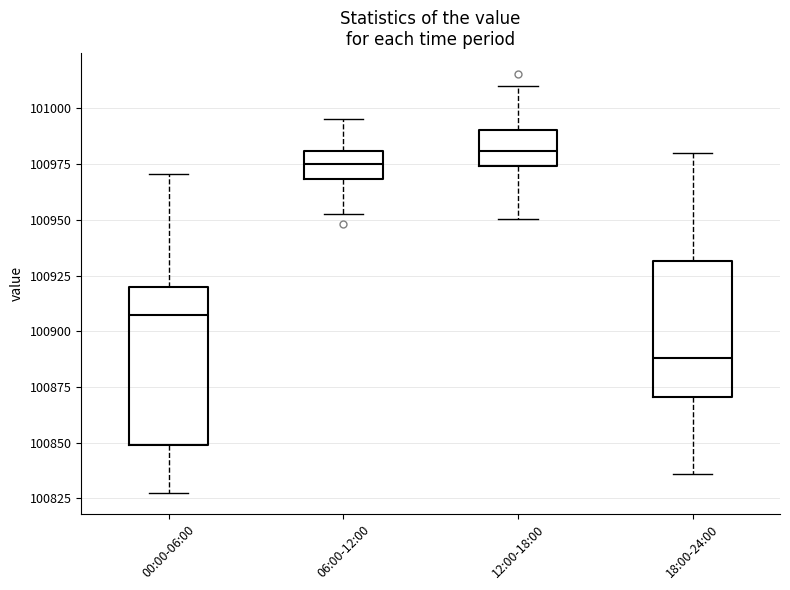

Which box has the lowest median line?

18:00-24:00